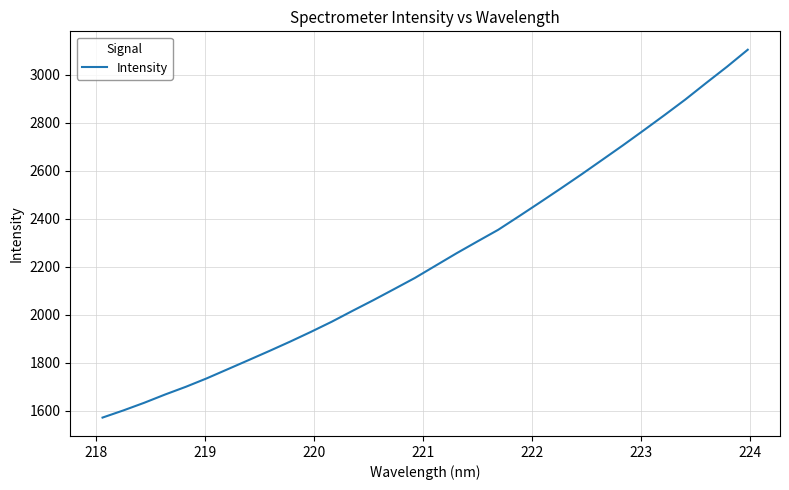

What is the smallest value displayed?

1571.3